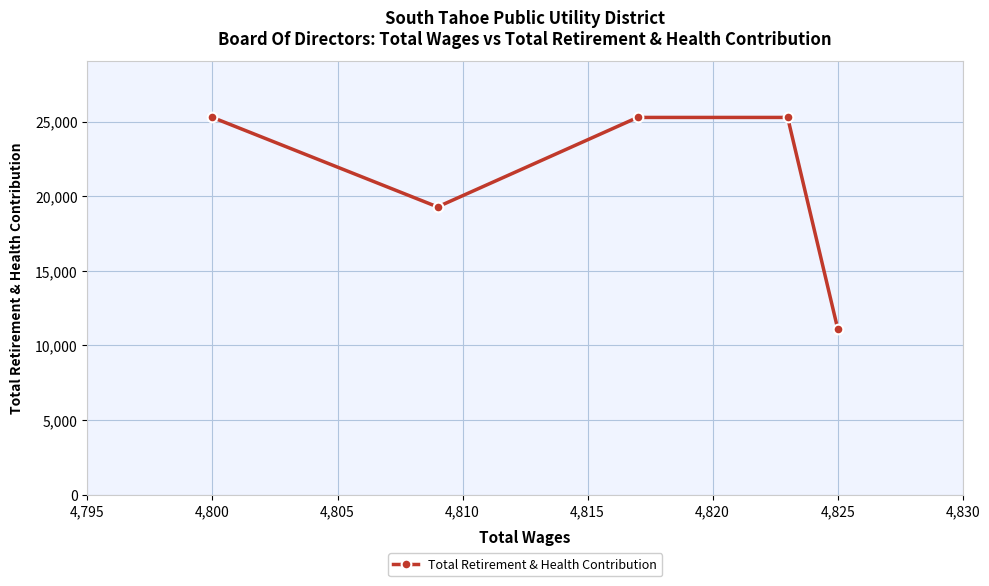

How many interior local valleys (lower than both neighbors) does the data have?

1